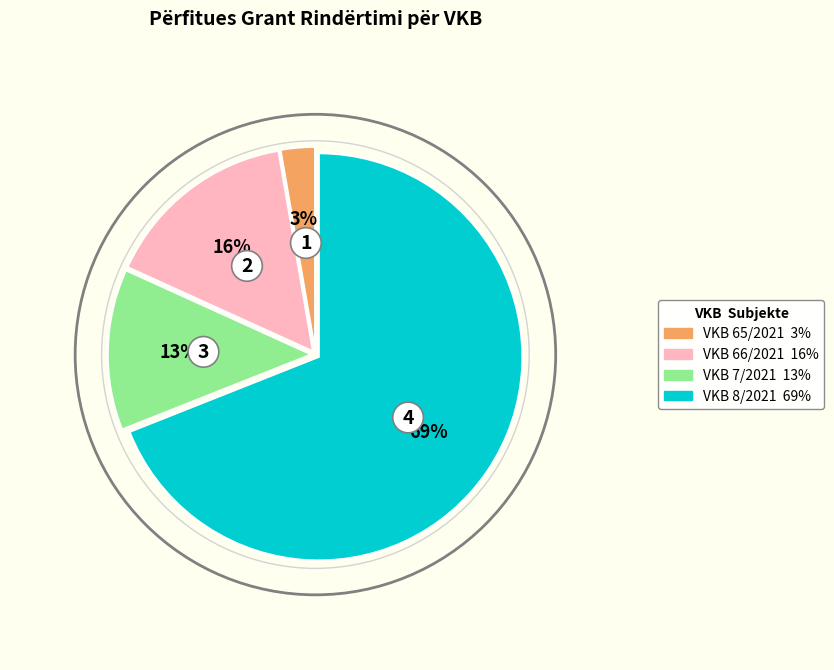

What is the largest slice in the pie chart?

VKB 8/2021